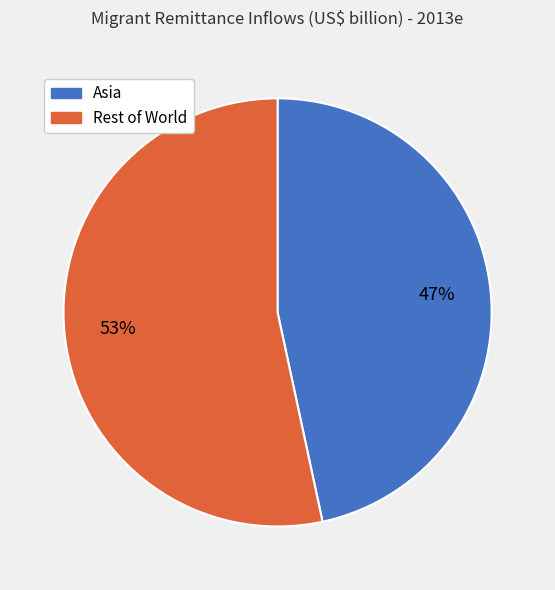

How many slices are in this pie chart?

2